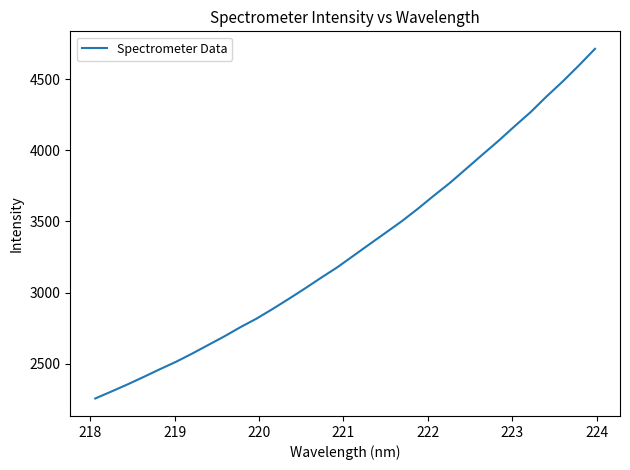

What is the difference between the maximum and minimum values?

2458.4